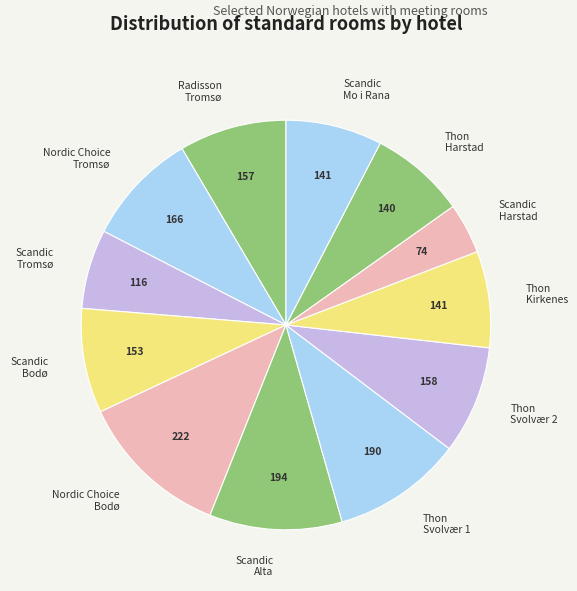

Combined, do Scandic Bodø and Thon Svolvær 2 account for over 50%?

No